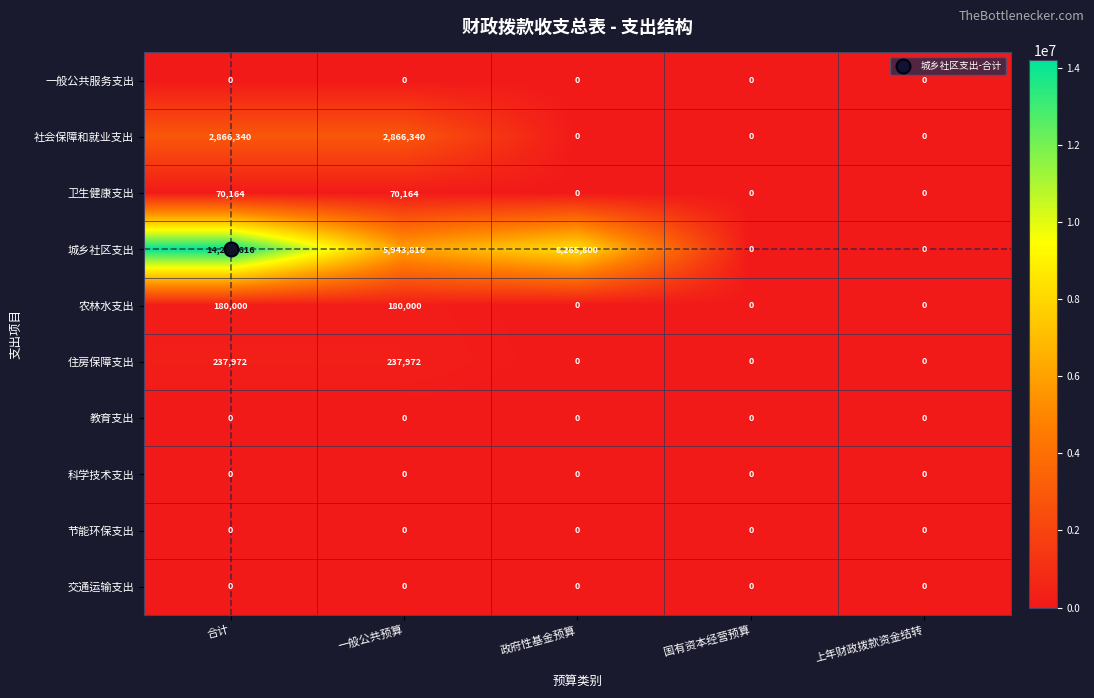

What is the average value of the 城乡社区支出 series?

5683846